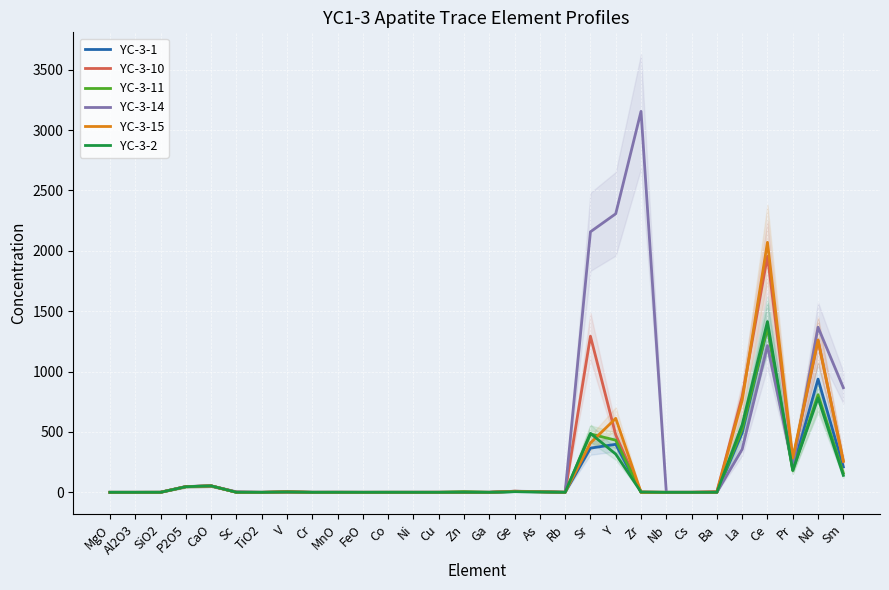

Which series has the largest range (max minus min)?

YC-3-14